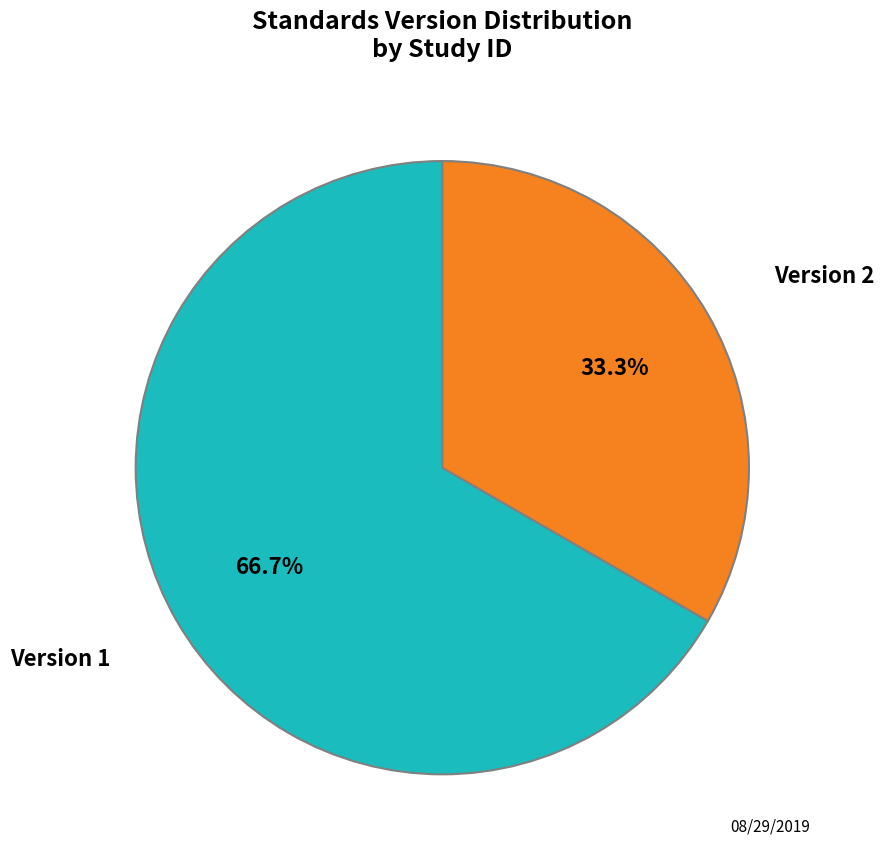

Is there any slice that represents more than half of the pie?

Yes